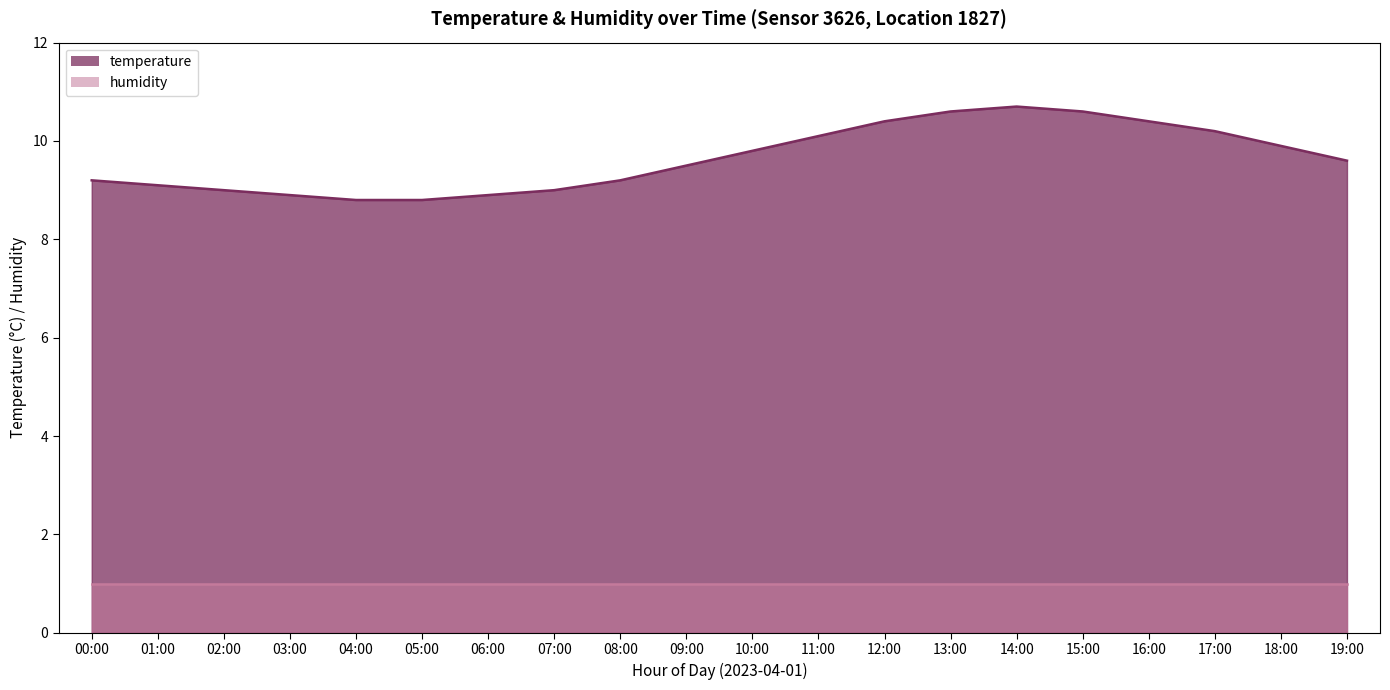

The value at 16:00 is 10.4. True or false?

True